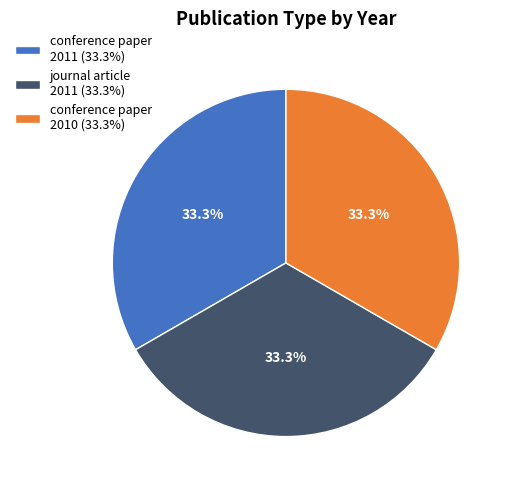

What is the ratio of the value at conference paper 2010 (33.3%) to the value at conference paper 2011 (33.3%)?

1.0